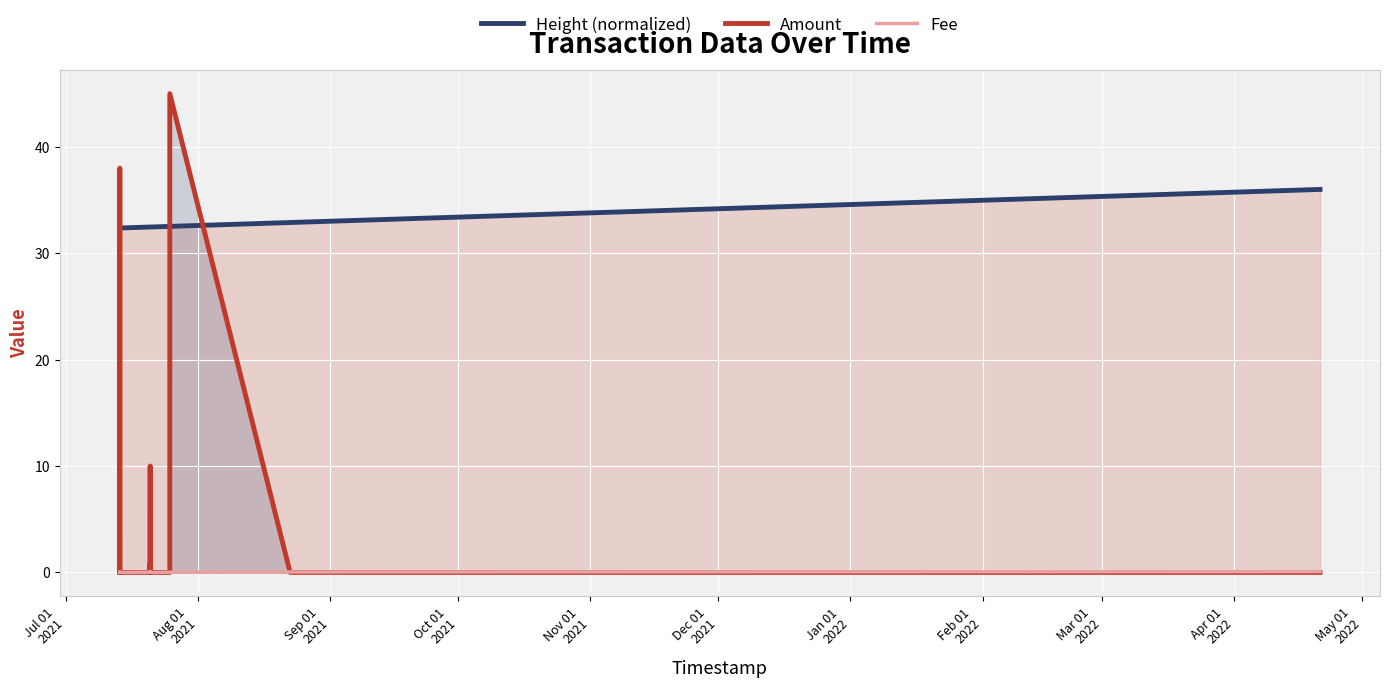

What are all the series names shown in the legend?

Height (normalized), Amount, Fee